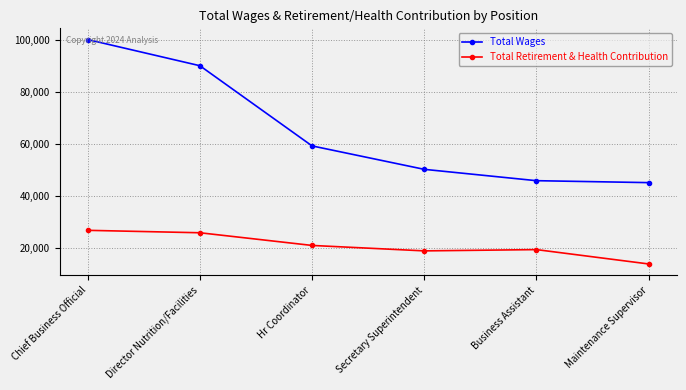

The value of Total Retirement & Health Contribution at Business Assistant is 11644. True or false?

False